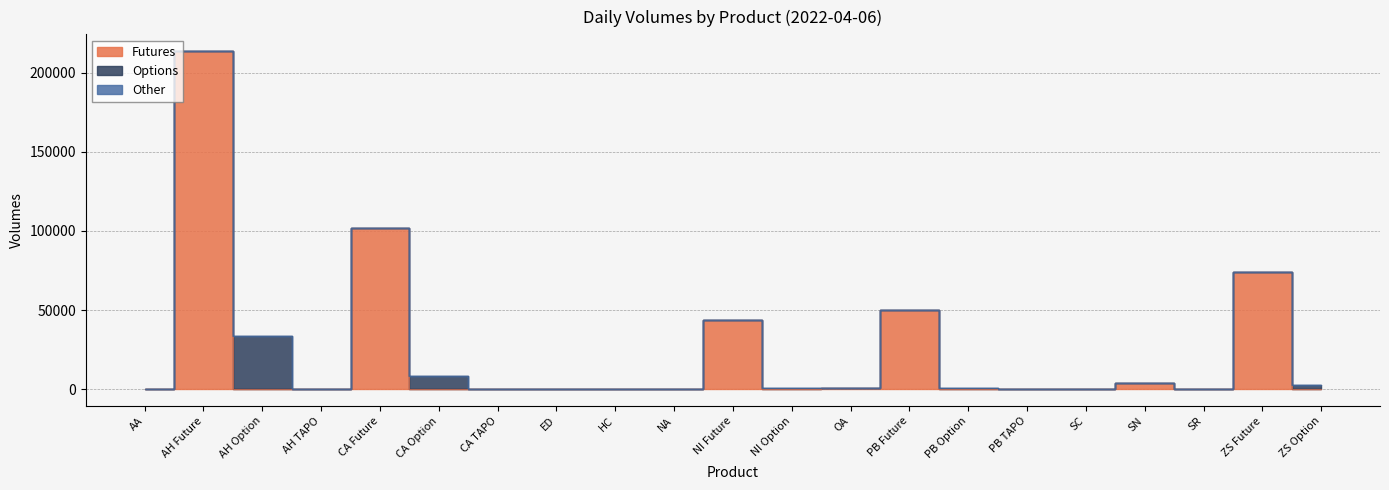

Is the value of Other at CA Option greater than the value of Options at NI Future?

No